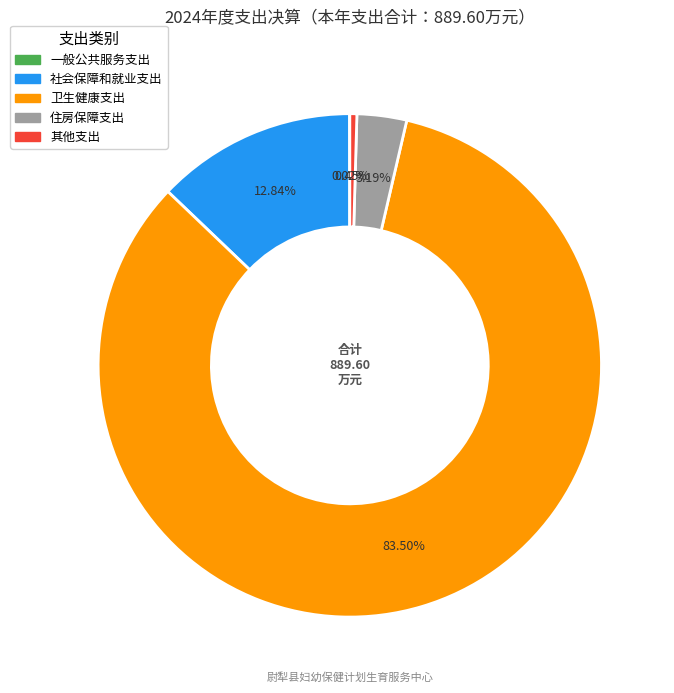

Is there any slice that represents more than half of the pie?

Yes